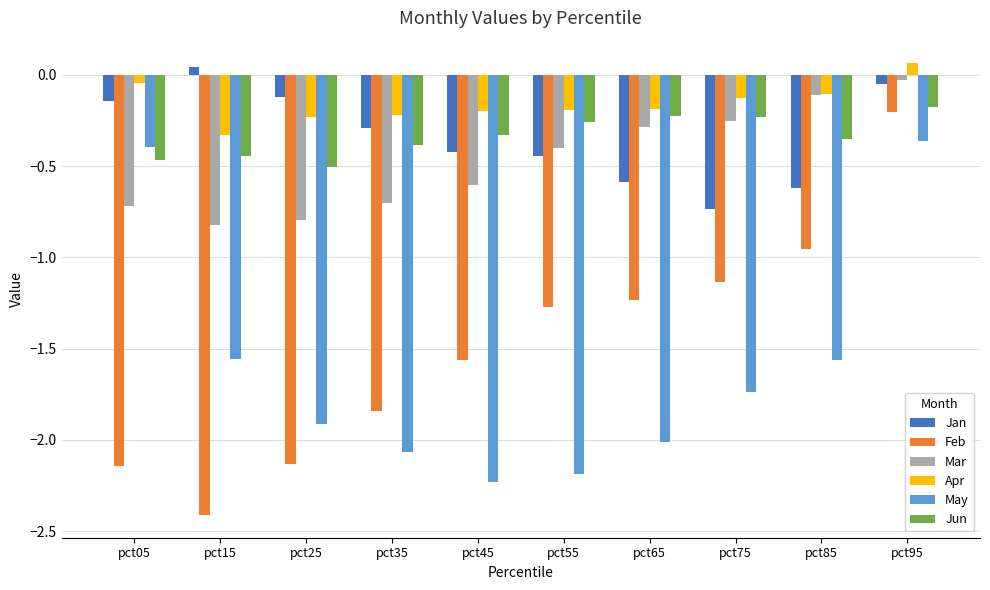

What is the difference between the maximum and second lowest values in the Mar series?

0.8